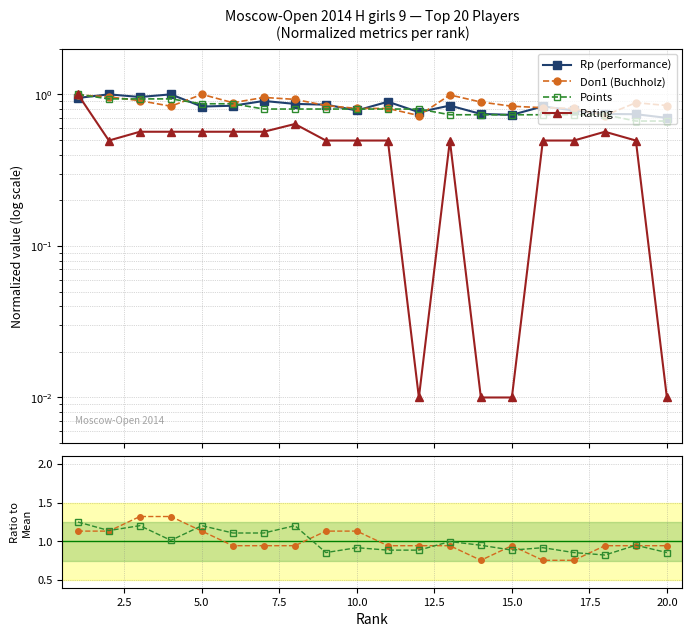

In Doп3 ratio, how many points are lower than both neighbors (excluding endpoints)?

5